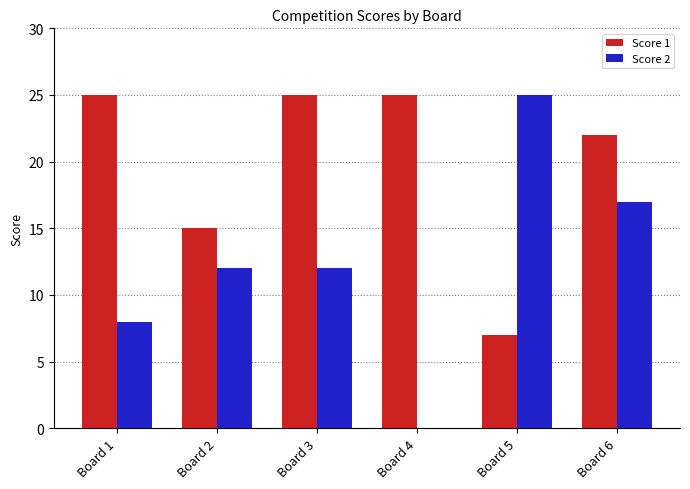

The Score 1 series shows 13 at Board 4. True or false?

False